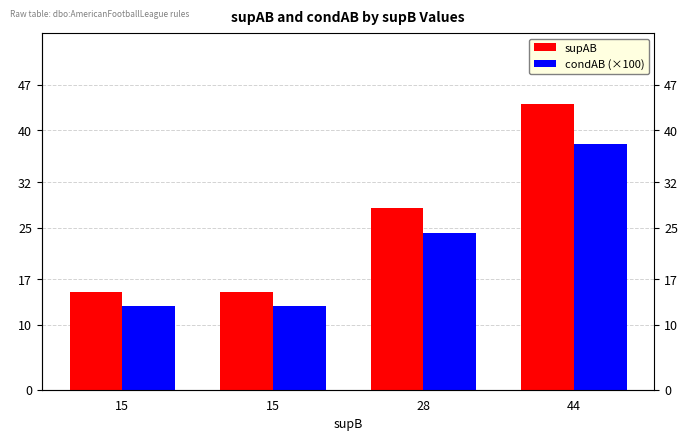

At which label does condAB (×100) reach its minimum?

15